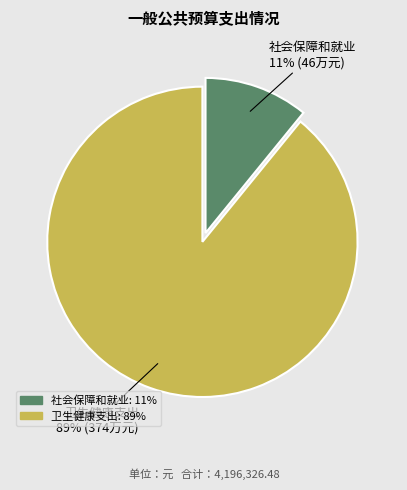

Do 卫生健康支出 and 社会保障和就业 together represent more than half of the pie?

Yes